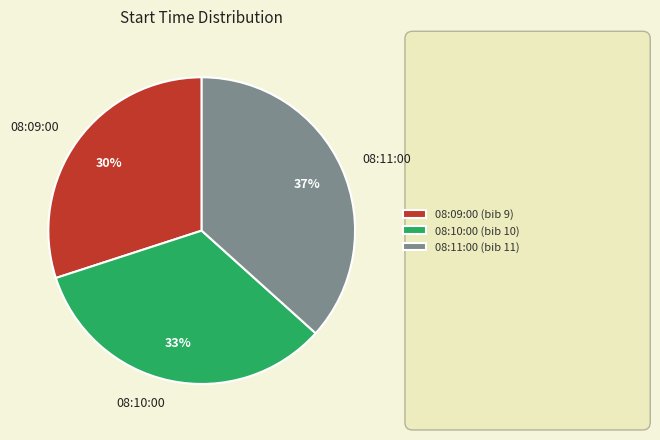

Between 08:10:00 and 08:11:00, which is larger?

08:11:00